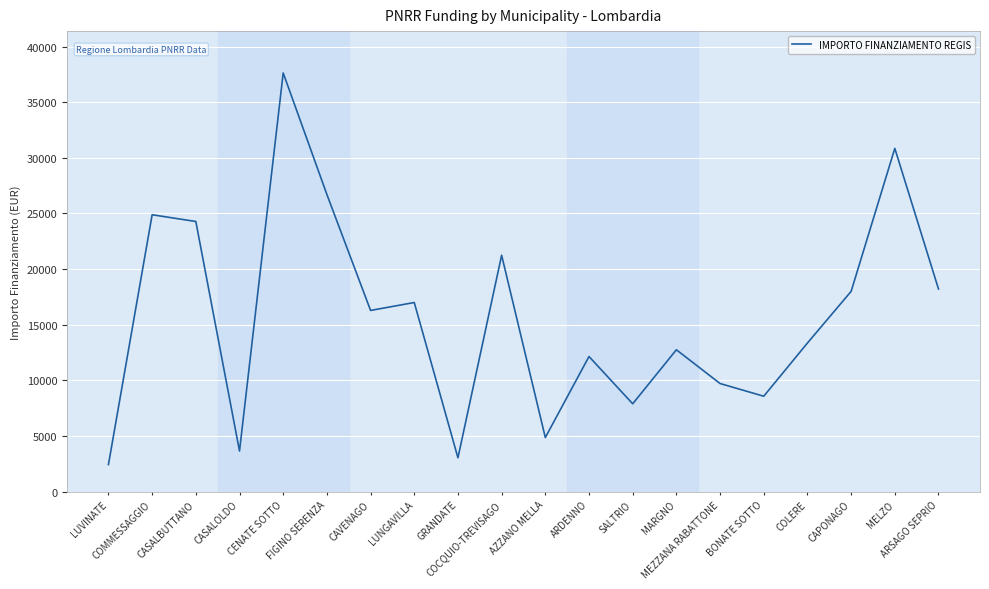

How many lines are shown in the chart?

1